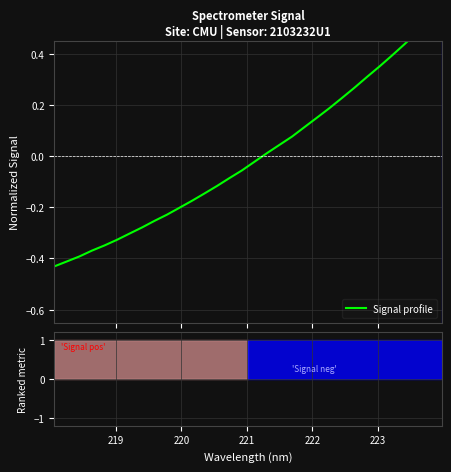

Does the chart display data point markers on the line(s)?

No